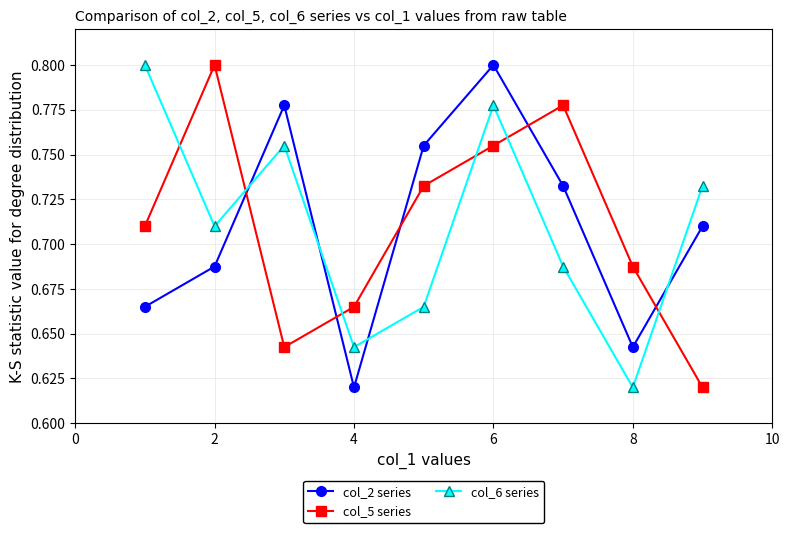

How many col_2 series values are between 0 and 1?

9